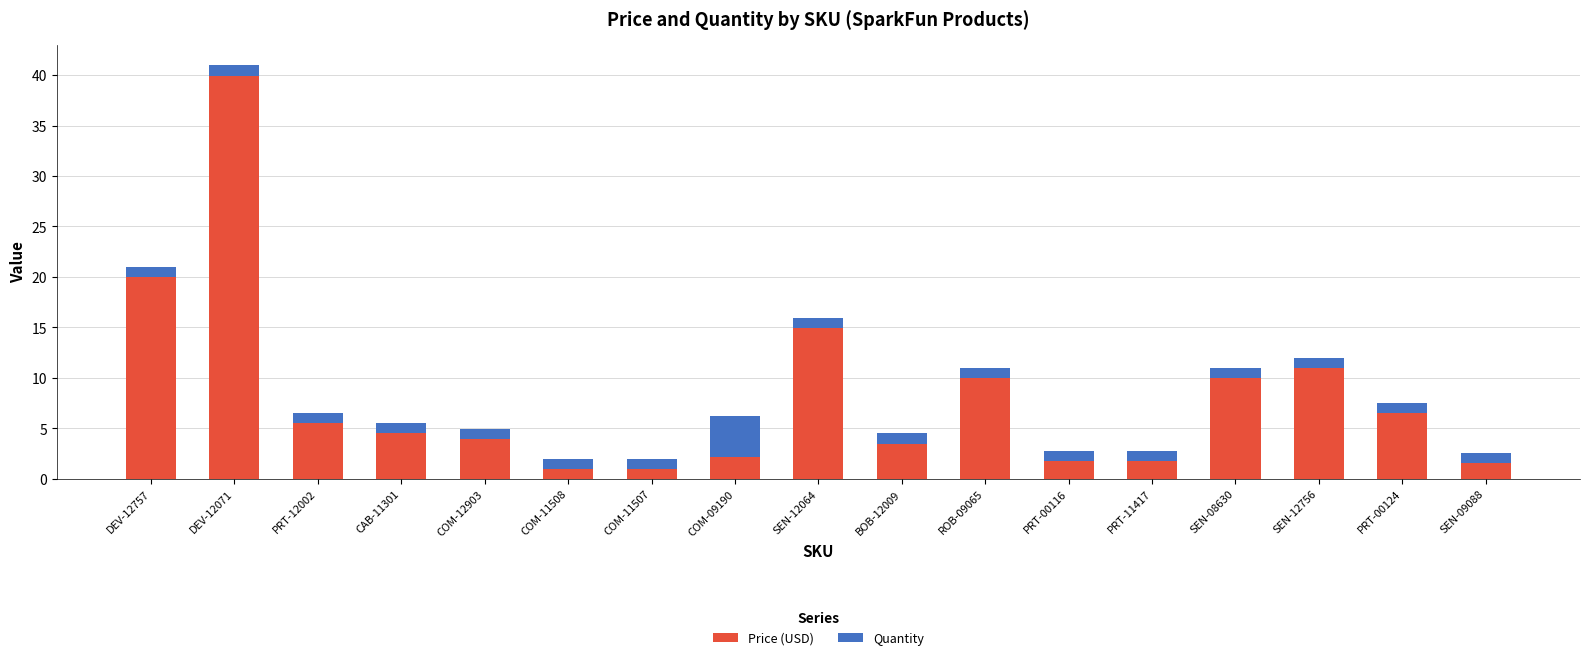

Does the chart contain stacked bars?

Yes